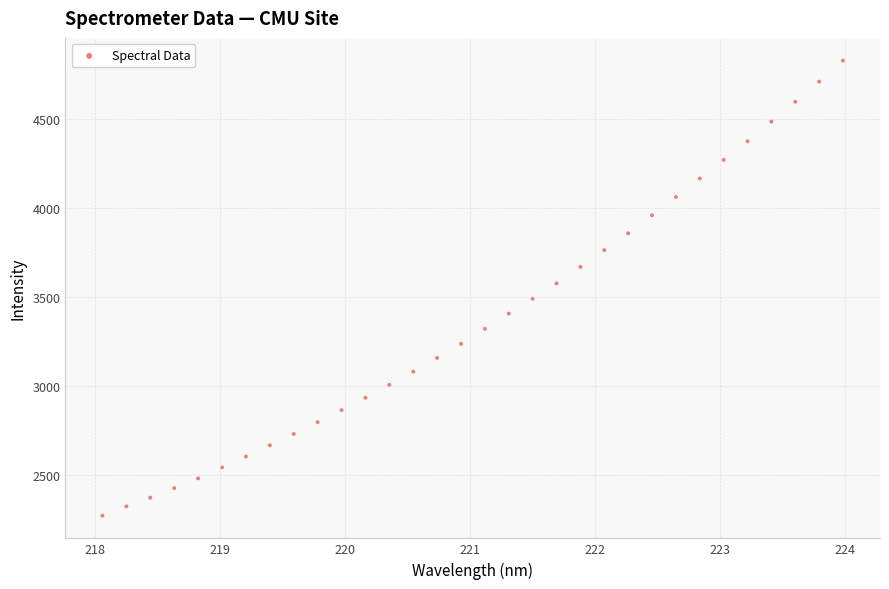

Count the number of points in this scatter plot.

32